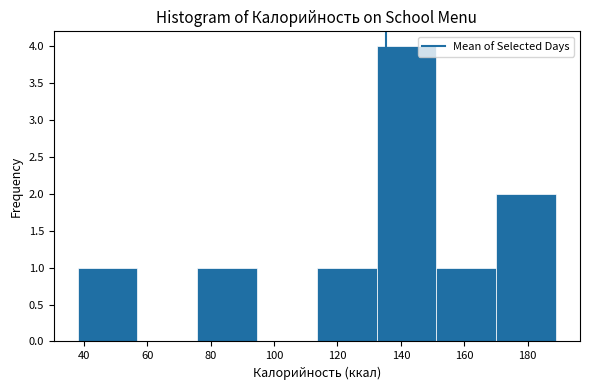

Over which range of the x-axis is the bar tallest?

132 to 152